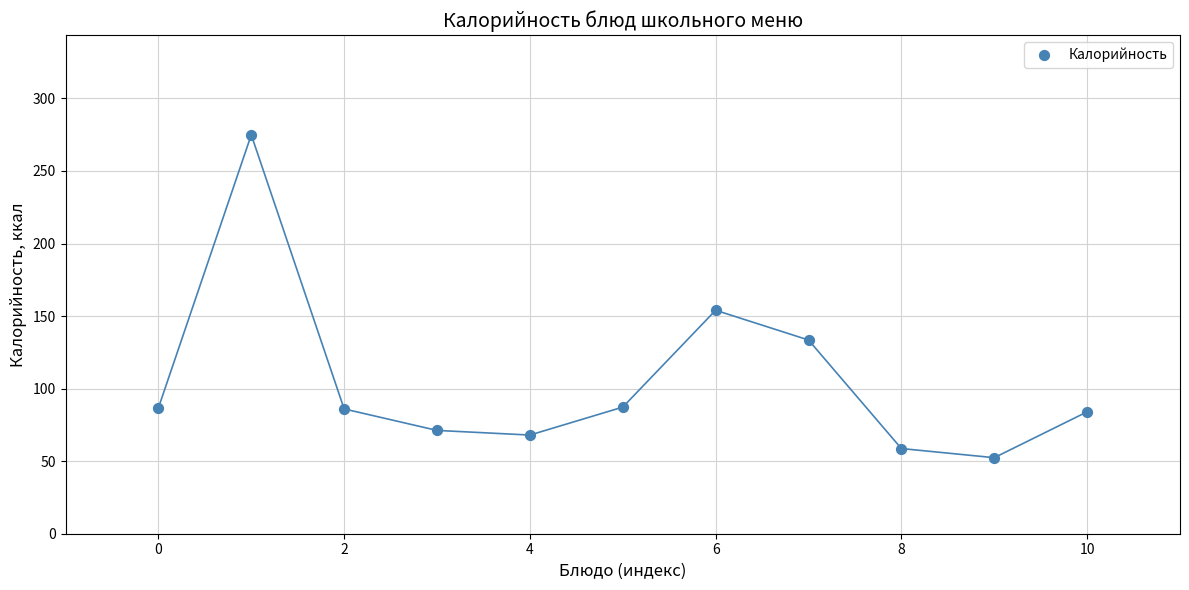

What is the average Y value?

105.2